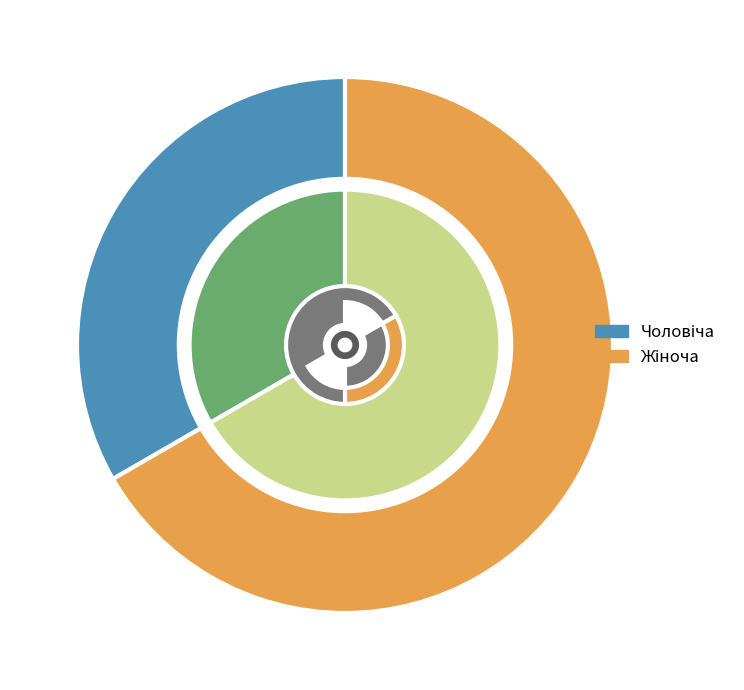

To the nearest percent, what is the average slice percentage?

50%